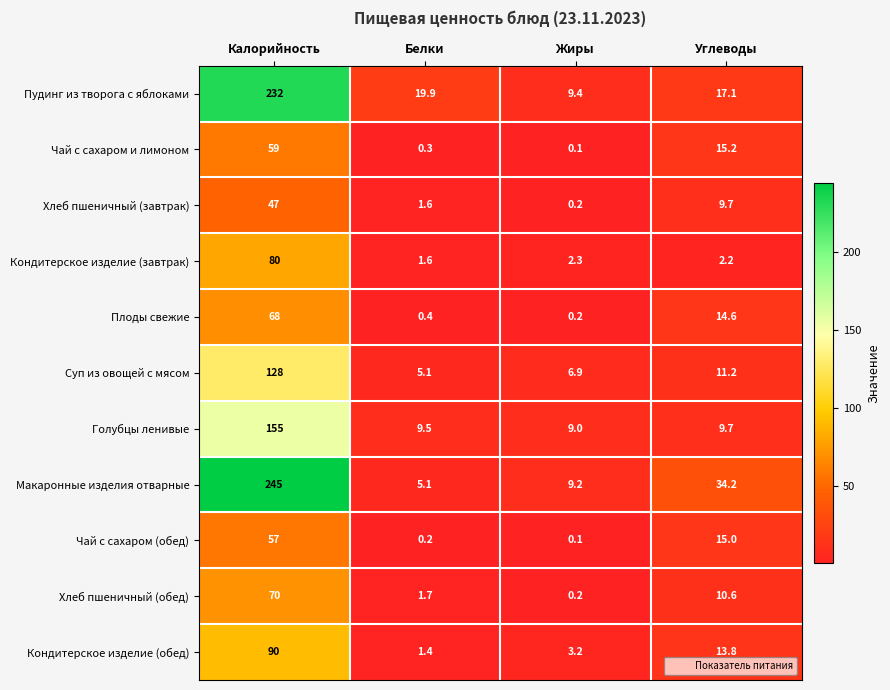

Which category has the highest value in the Суп из овощей с мясом series?

Калорийность